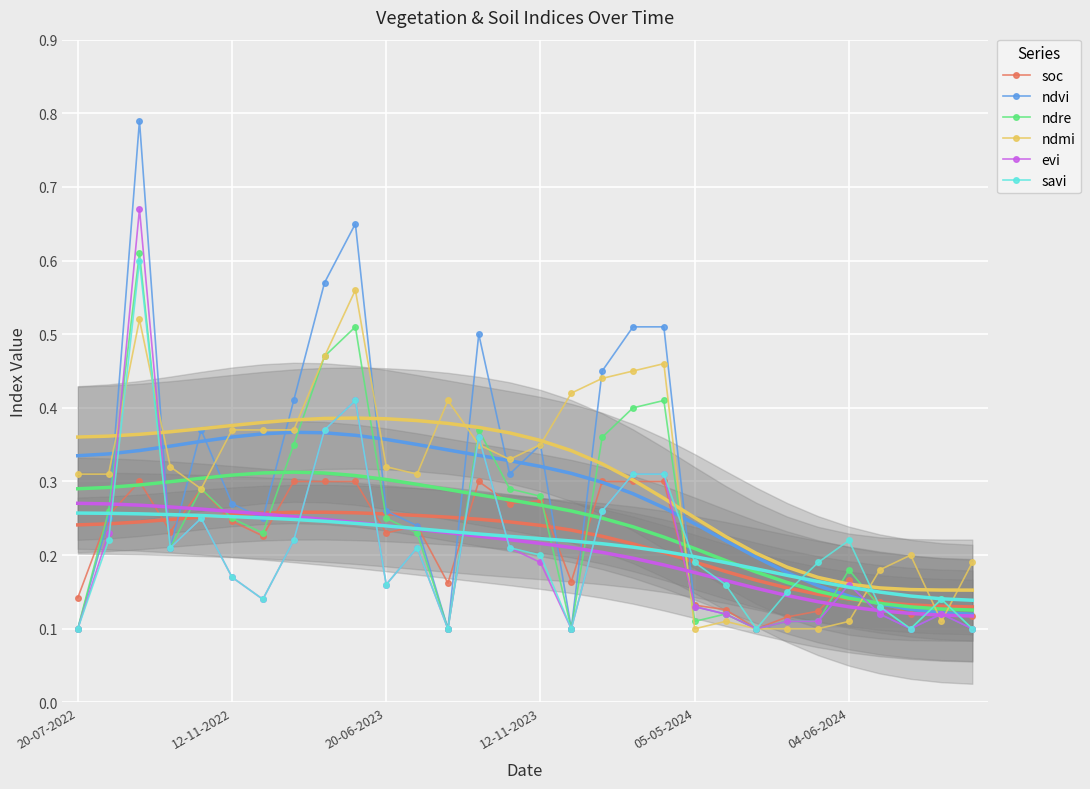

Count the ndvi values in the range 0 to 1.

30